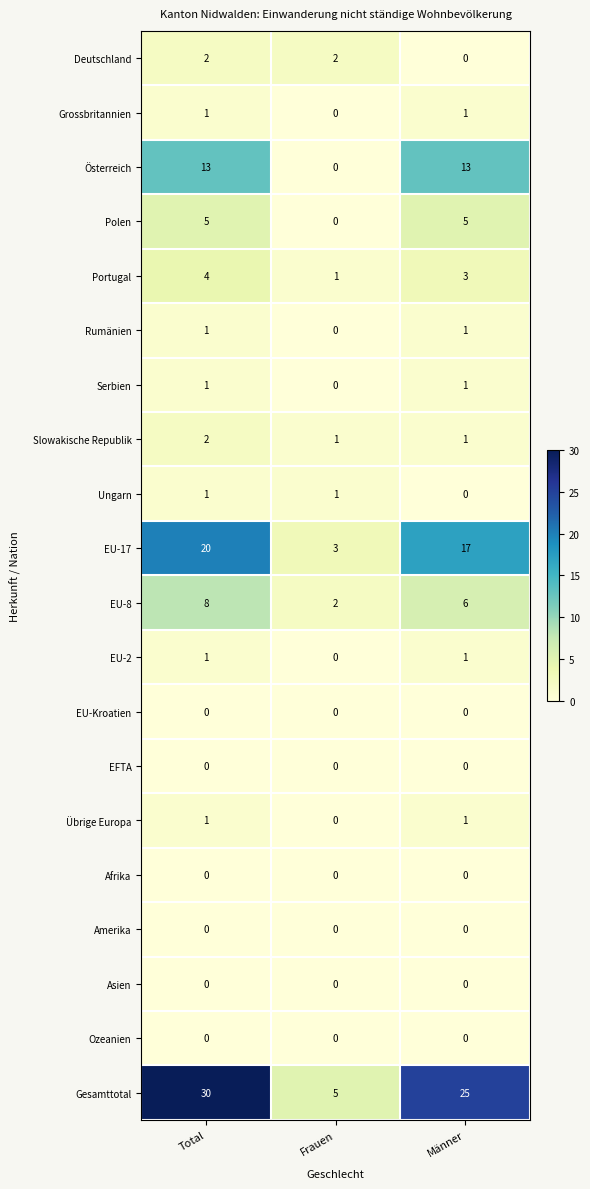

List the labels in order of EU-8 value, smallest first.

Frauen, Männer, Total